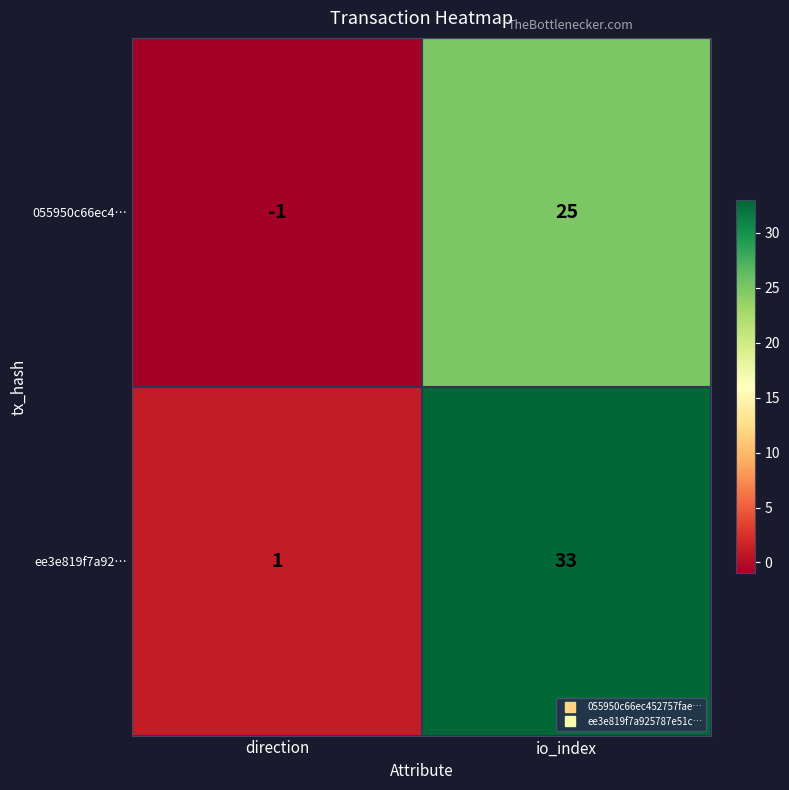

At which category is the sum across all series the highest?

io_index